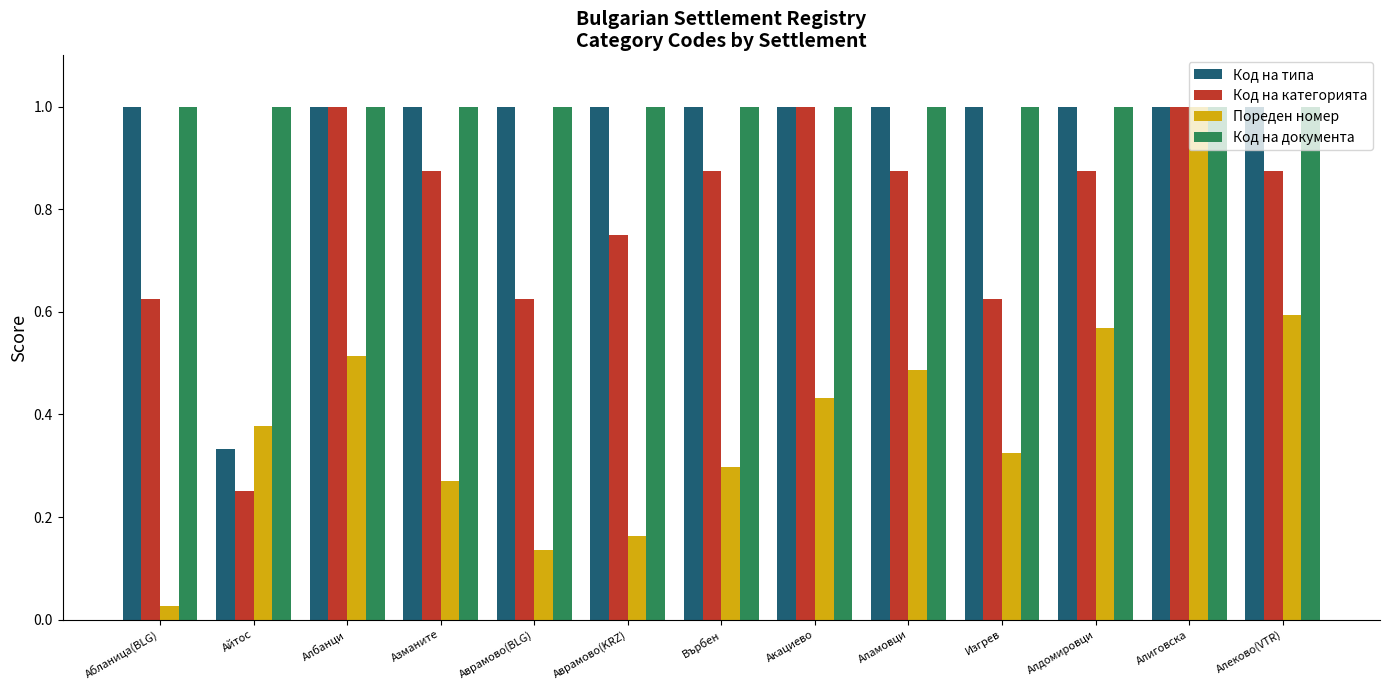

What is the total value across all series at Алеково(VTR)?

3.5